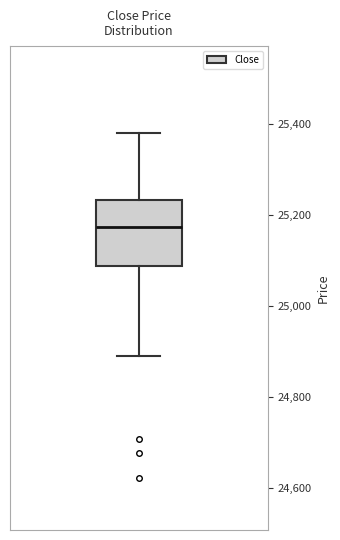

Where is the upper edge of the box on the y-axis? The values are not printed on the chart, so give them approximately, as read against the axis.

25240